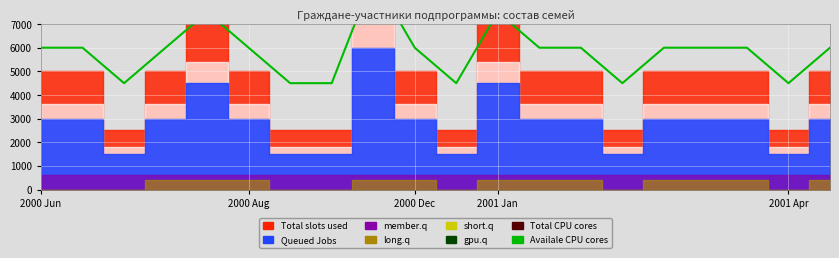

Between 2001 Apr and 12, which is larger?

2001 Apr